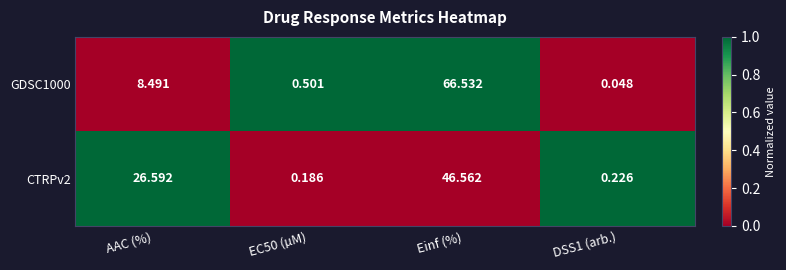

What is the total value across all series at DSS1 (arb.)?

0.3